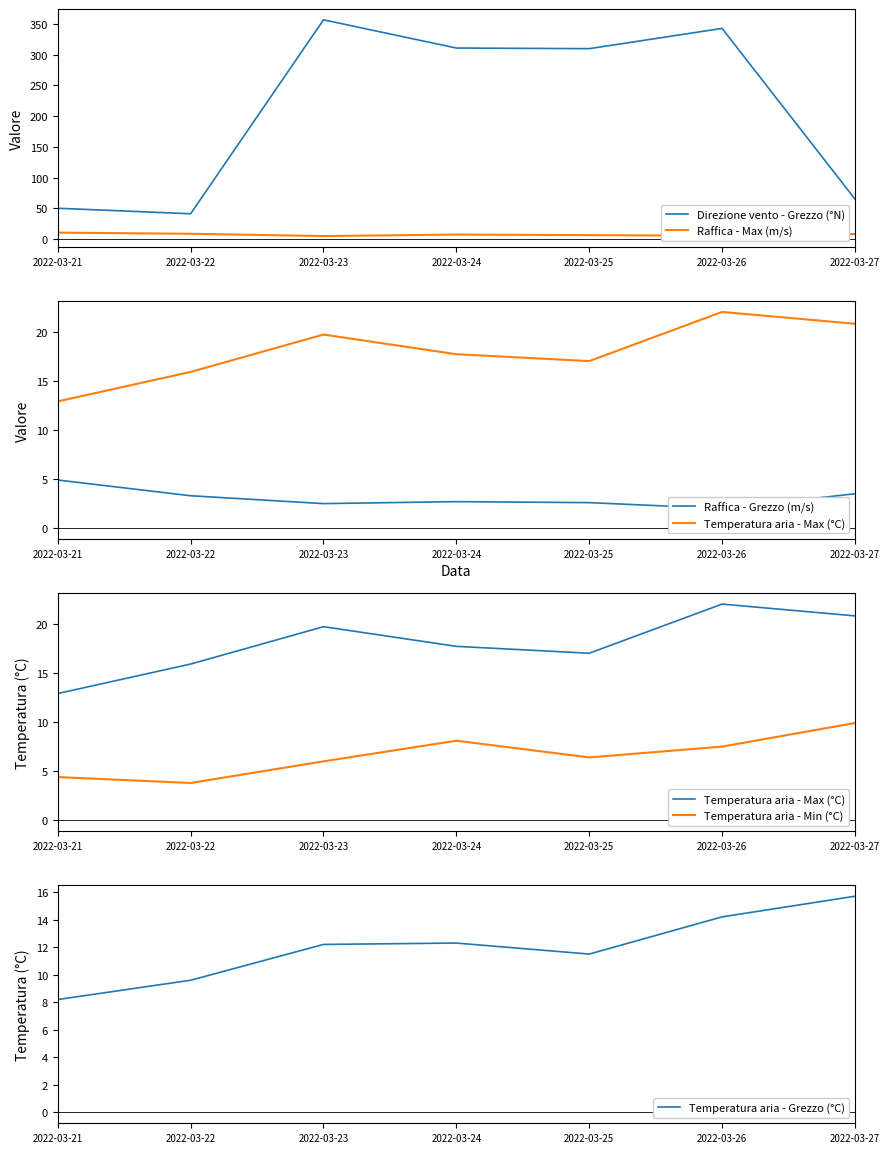

Count the number of categories in the chart.

7